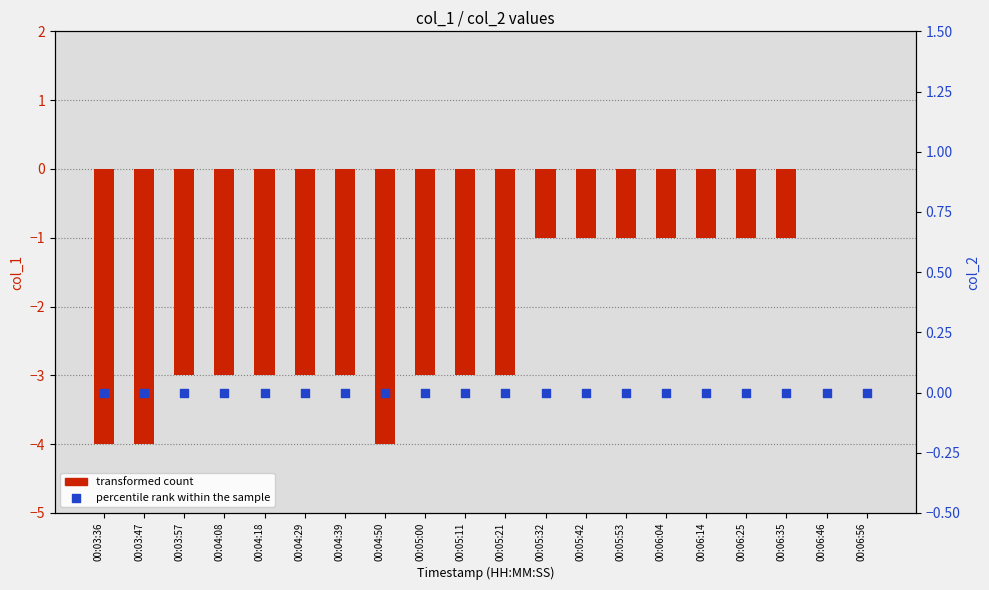

Which series contains the highest Y value?

transformed count